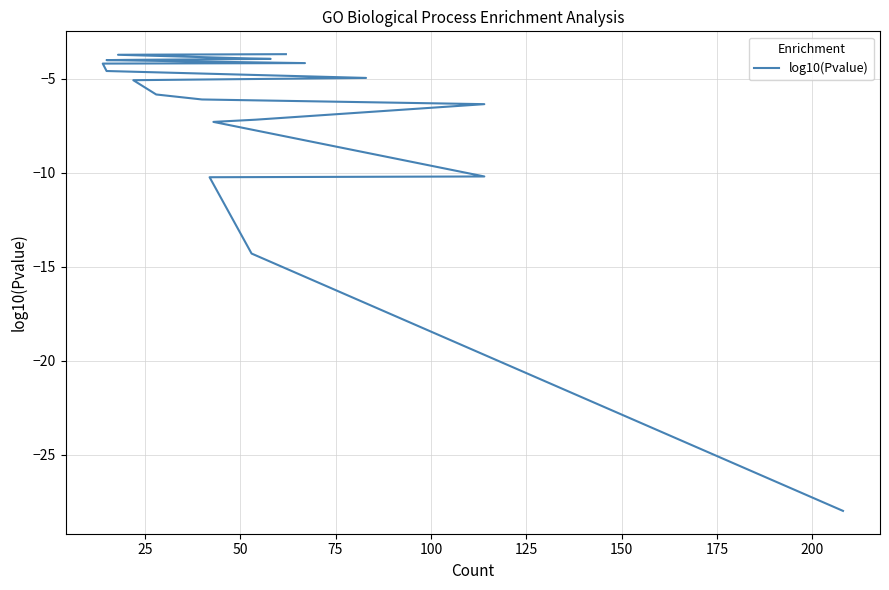

What is the average value?

-7.1